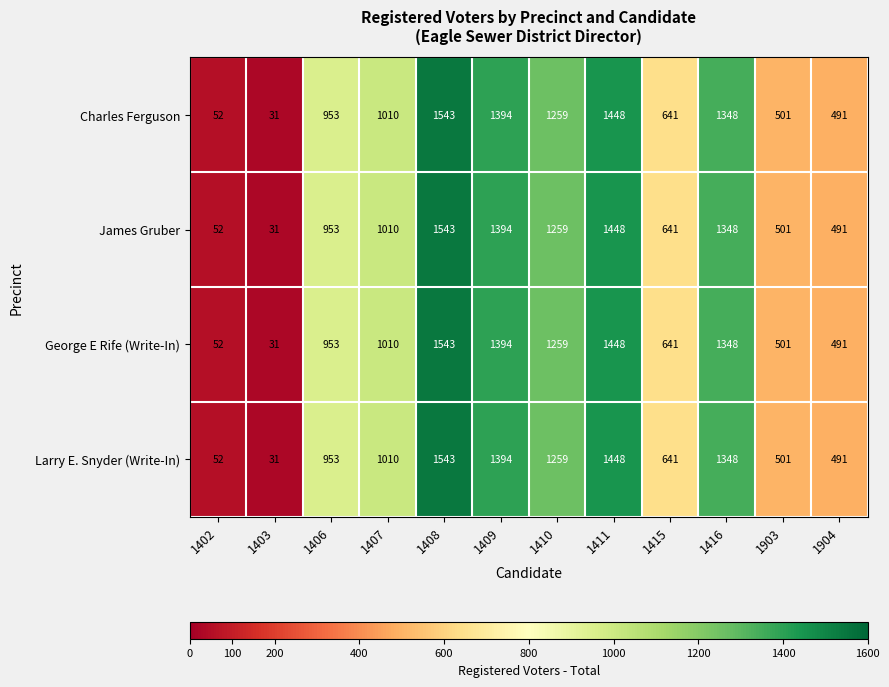

Read the James Gruber value at 1410.

1259